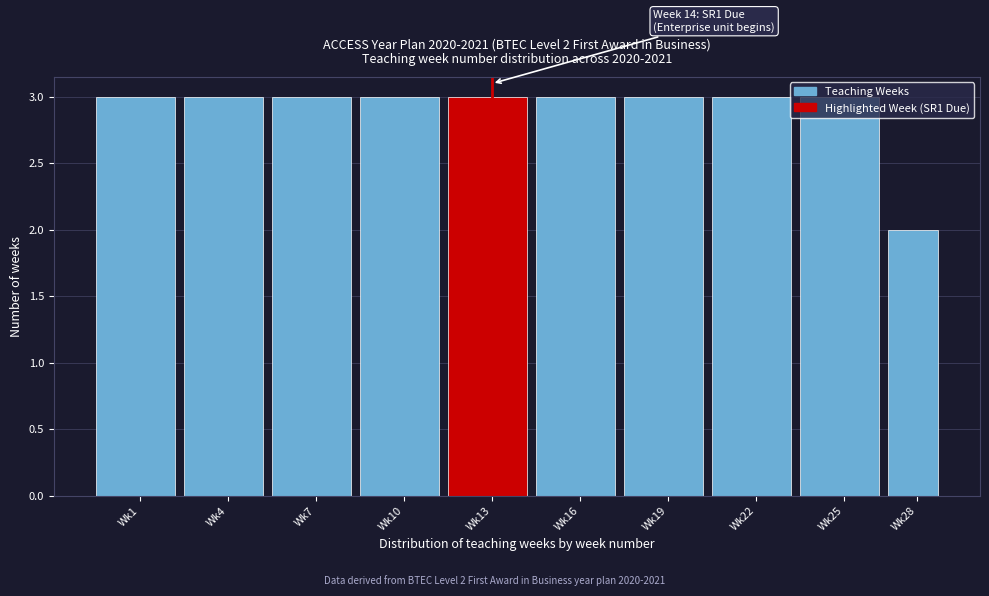

What is the value of the 7th bar from the left?

3